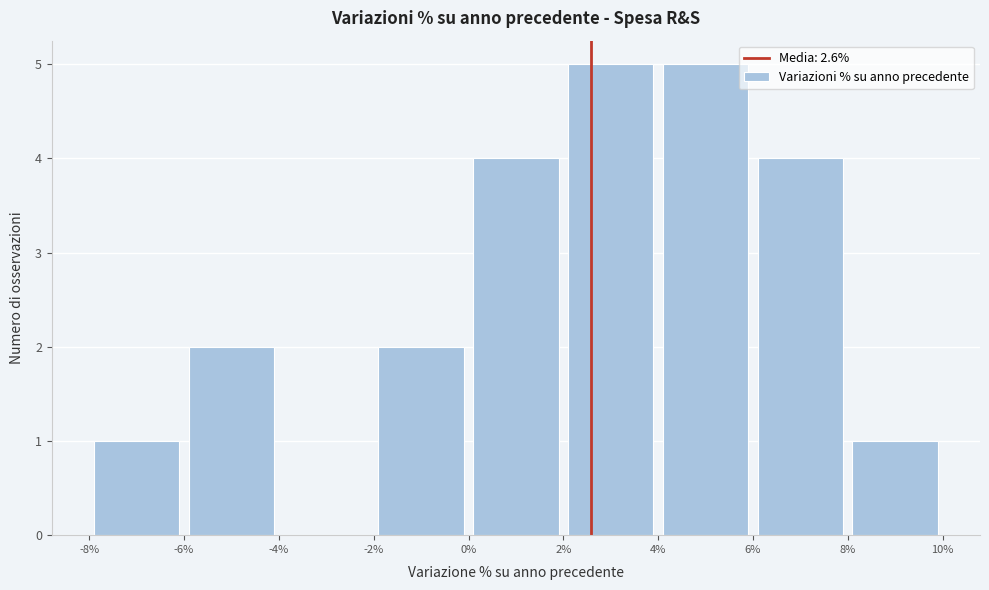

Reading left to right, list every bar in this chart as the range it spans on the x-axis followed by its height. The values are not printed on the chart, so give them approximately, as read against the axis.

-8% to -6%: 1
-6% to -4%: 2
-4% to -2%: 0
-2% to 0%: 2
0% to 2%: 4
2% to 4%: 5
4% to 6%: 5
6% to 8%: 4
8% to 10%: 1